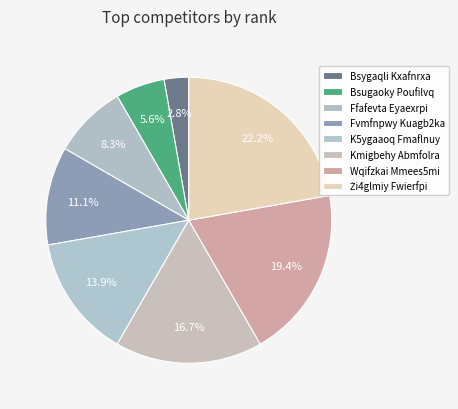

Is the sum of Fvmfnpwy Kuagb2ka and Ffafevta Eyaexrpi greater than half?

No